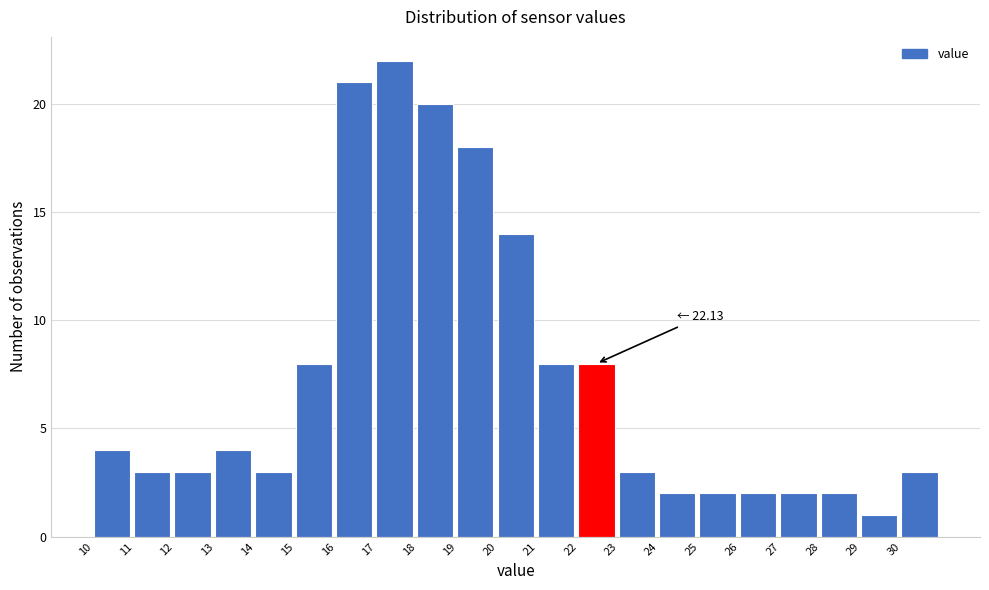

Which range on the x-axis has the tallest bar?

17 to 18